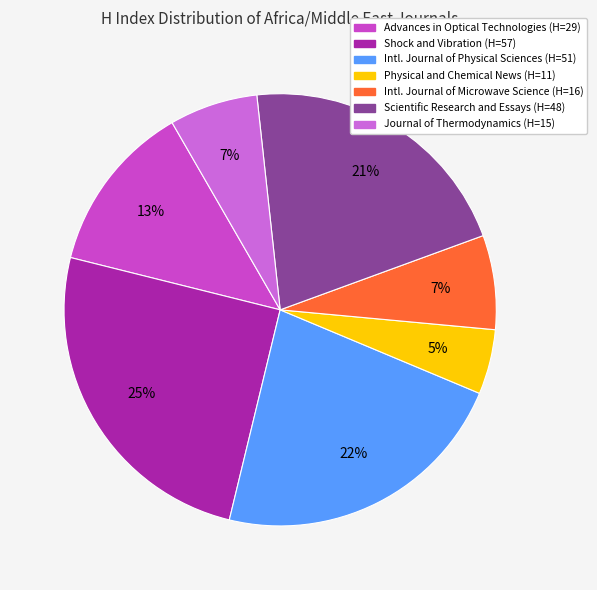

Count the number of slices in the pie.

7